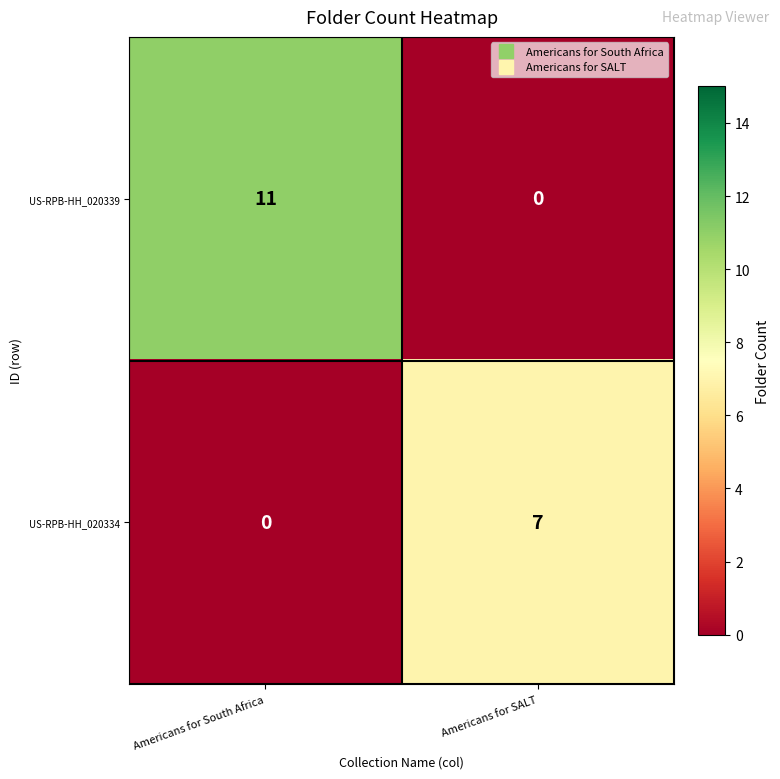

Which series has the largest total across all categories?

row_0